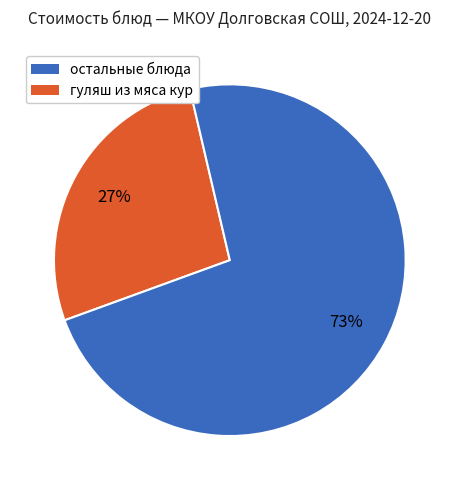

Is there a majority slice in this chart?

Yes